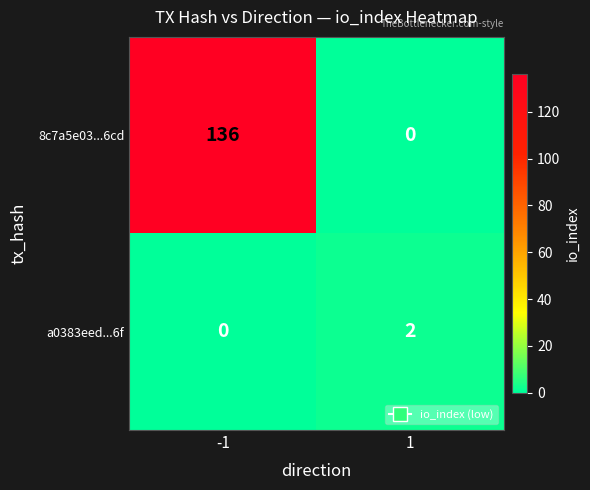

What is the difference between the highest and lowest values at -1?

136